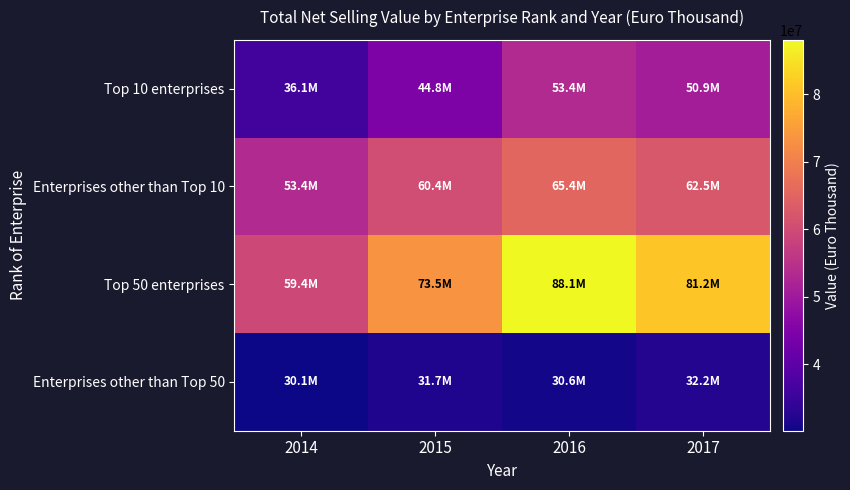

Which series changed the most between 2015 and 2016?

Top 50 enterprises